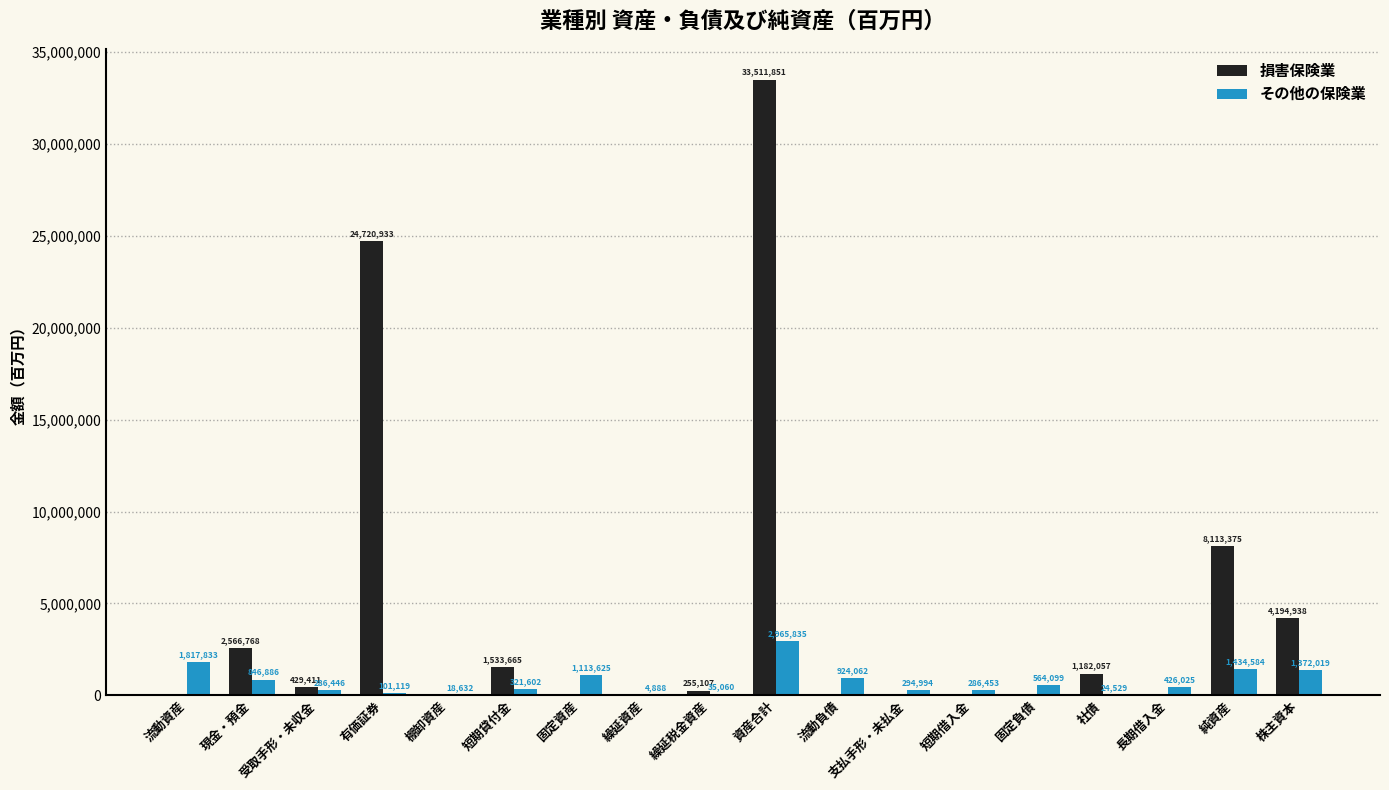

What is the spread (max minus min) of values at 社債?

1157528